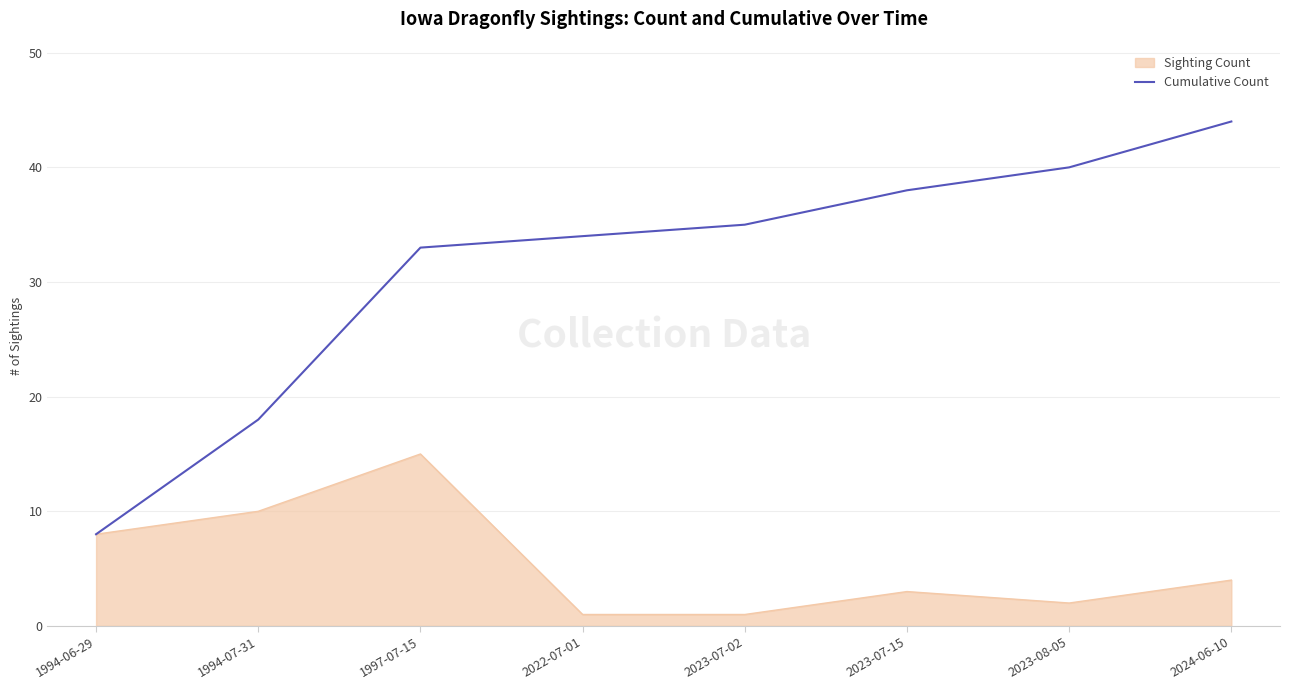

What position from the right is 1994-07-31?

7